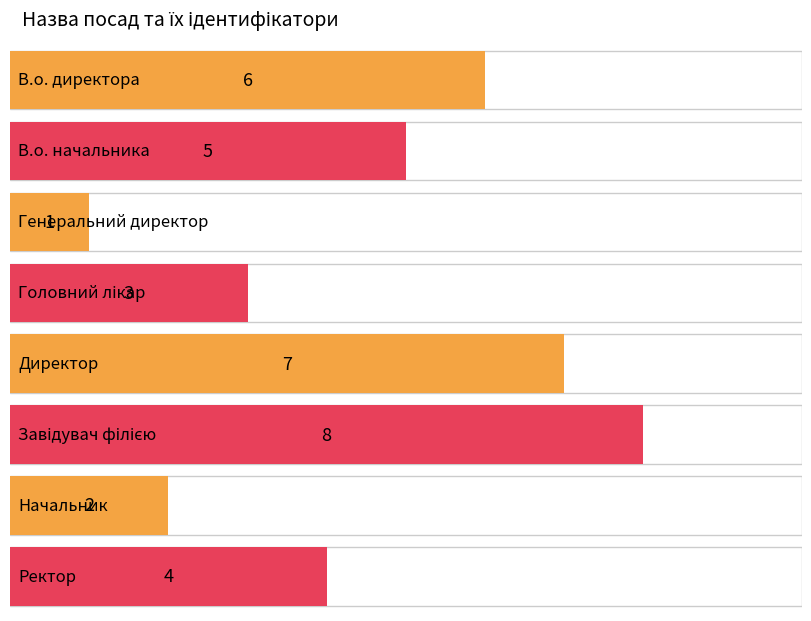

Count the values in the range 3 to 7.

5